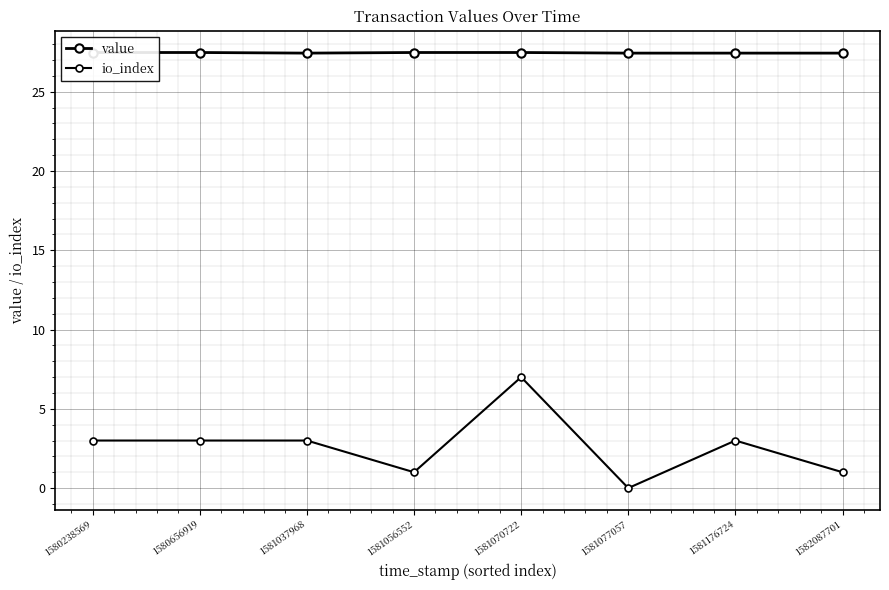

What is the greatest value displayed?

27.5